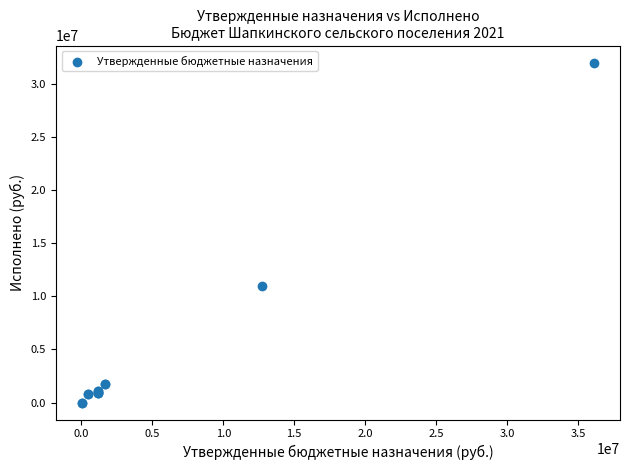

What Y value in the scatter plot is closest to 16002167?

10938924.6